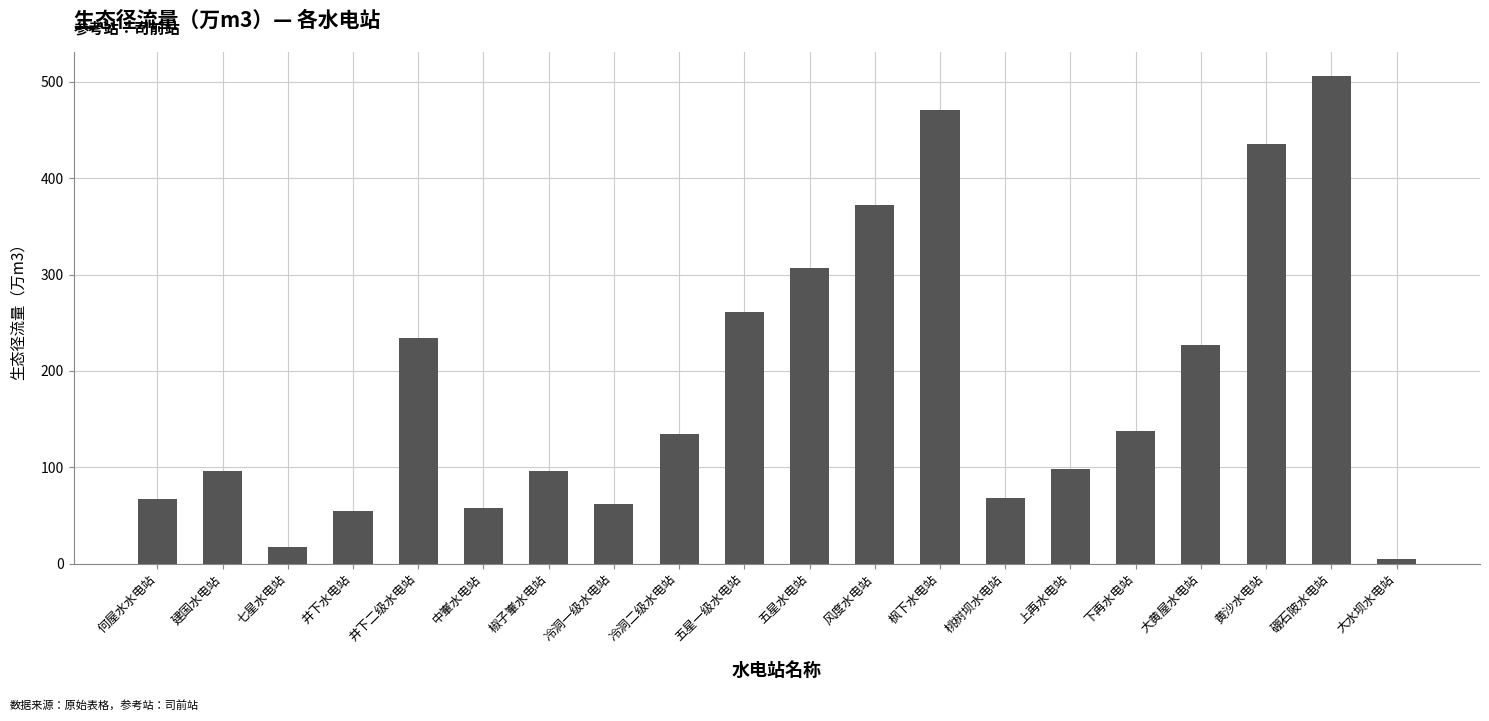

How many data points are less than 134?

10